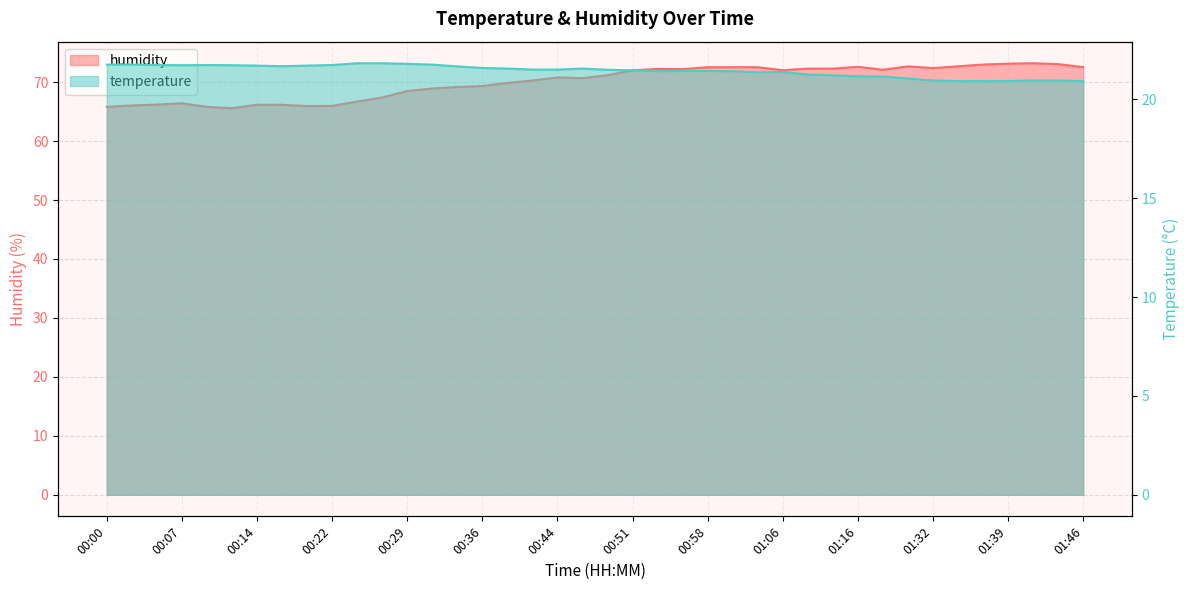

Reading right to left, list all the values displayed in this chart.

humidity: 01:46=72.6	01:44=73.1	01:42=73.2	01:39=73.1	01:37=73.0	01:34=72.7	01:32=72.4	01:27=72.7	01:19=72.1	01:16=72.6	01:14=72.3	01:12=72.3	01:06=72.0	01:03=72.5	01:01=72.5	00:58=72.5	00:56=72.2	00:54=72.2	00:51=72.0	00:49=71.2	00:46=70.7	00:44=70.8	00:41=70.3	00:39=69.9	00:36=69.3	00:34=69.2	00:31=68.9	00:29=68.5	00:27=67.4	00:24=66.7	00:22=66.0	00:19=66.0	00:17=66.2	00:14=66.2	00:12=65.6	00:09=65.8	00:07=66.4	00:05=66.2	00:02=66.0	00:00=65.8
temperature: 01:46=20.9	01:44=20.9	01:42=20.9	01:39=20.9	01:37=20.9	01:34=20.9	01:32=20.9	01:27=21.1	01:19=21.1	01:16=21.2	01:14=21.2	01:12=21.2	01:06=21.4	01:03=21.4	01:01=21.4	00:58=21.4	00:56=21.4	00:54=21.4	00:51=21.5	00:49=21.5	00:46=21.6	00:44=21.5	00:41=21.5	00:39=21.6	00:36=21.6	00:34=21.7	00:31=21.8	00:29=21.8	00:27=21.8	00:24=21.8	00:22=21.7	00:19=21.7	00:17=21.7	00:14=21.7	00:12=21.7	00:09=21.7	00:07=21.7	00:05=21.7	00:02=21.8	00:00=21.8